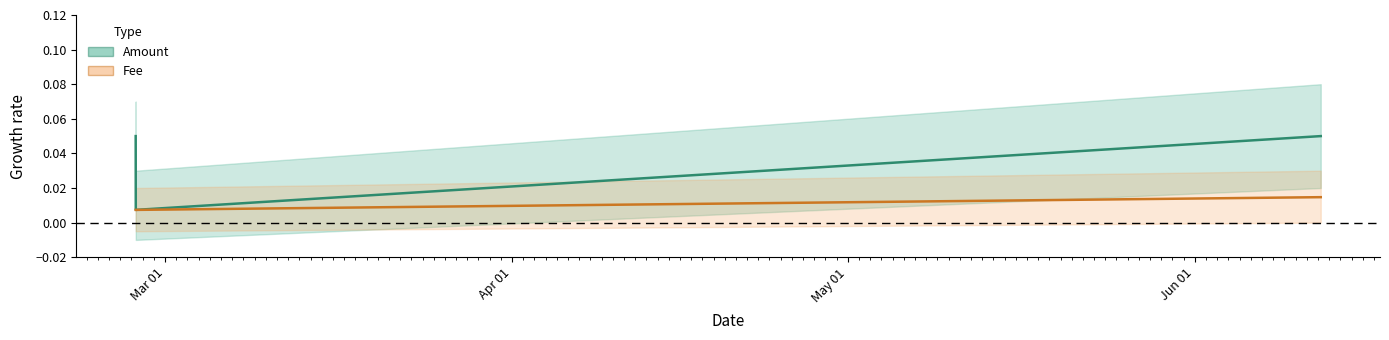

What are all the series names shown in the legend?

Amount, Fee